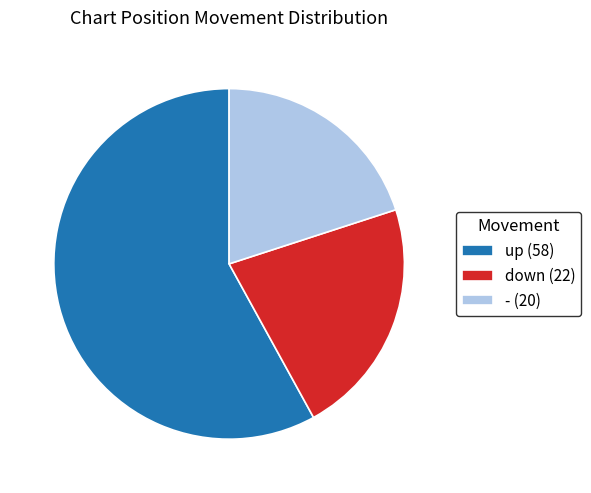

Approximately how many times larger is the value at down (22) compared to - (20)?

1.1